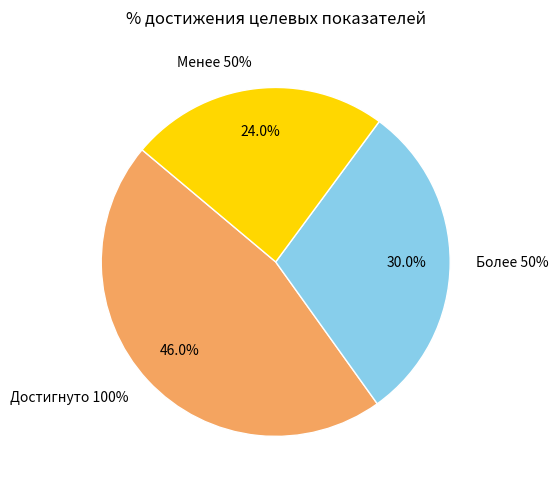

Does Более 50% account for over 50% of the chart?

No